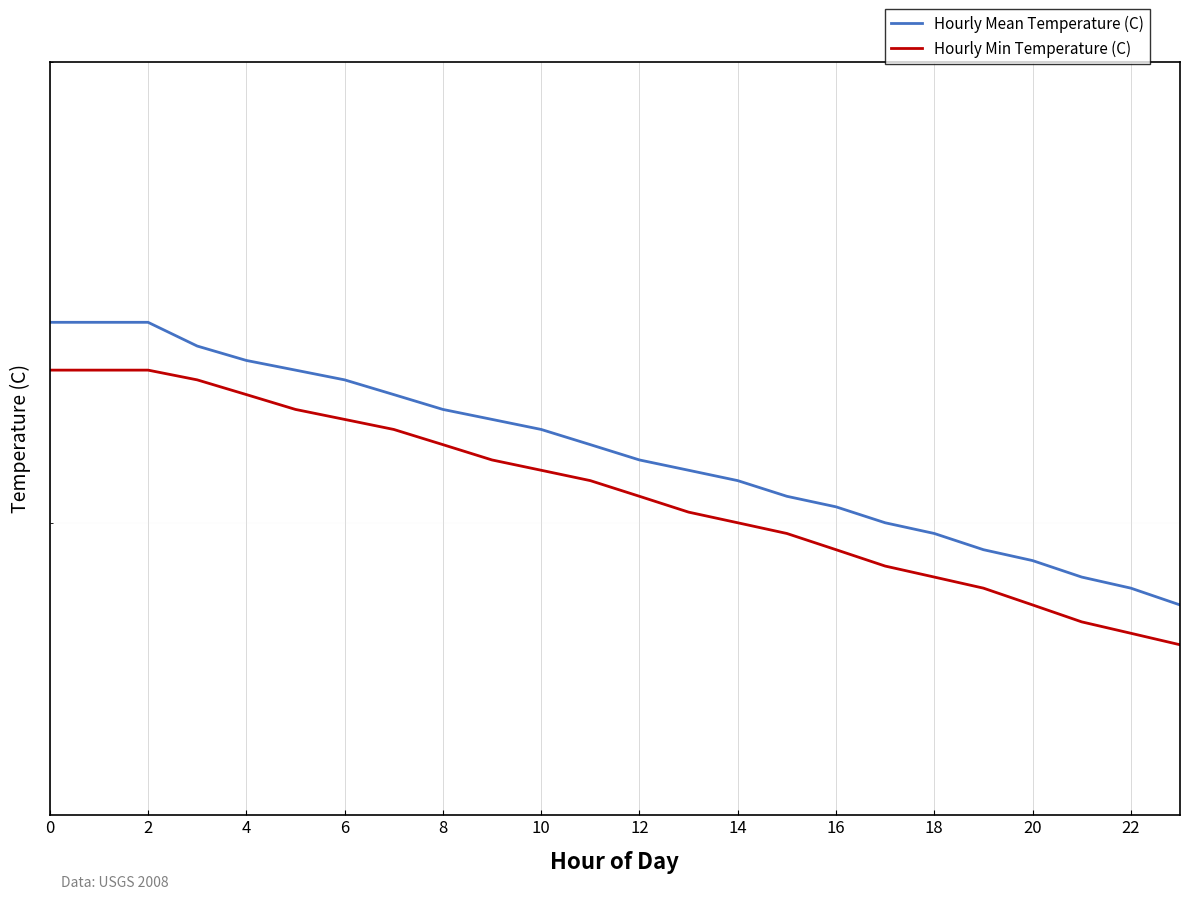

What is the value of the Hourly Mean Temperature (C) point at the 5th from the left?

3.3